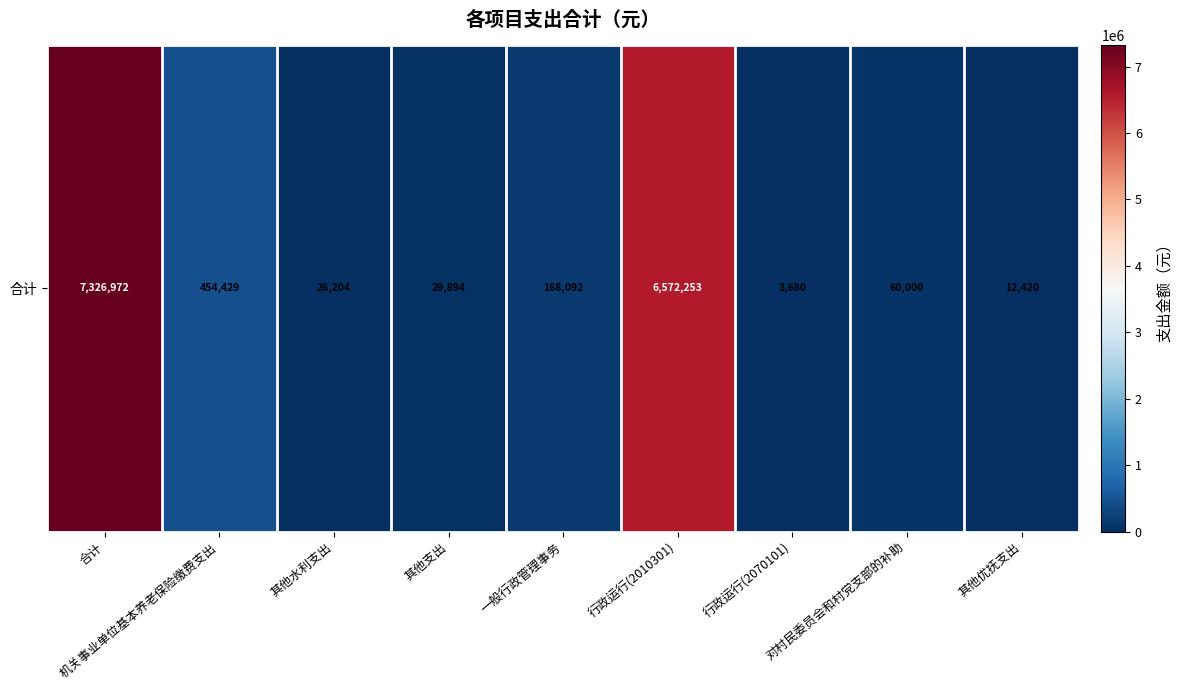

Between 机关事业单位基本养老保险缴费支出 and 一般行政管理事务, which is larger?

机关事业单位基本养老保险缴费支出